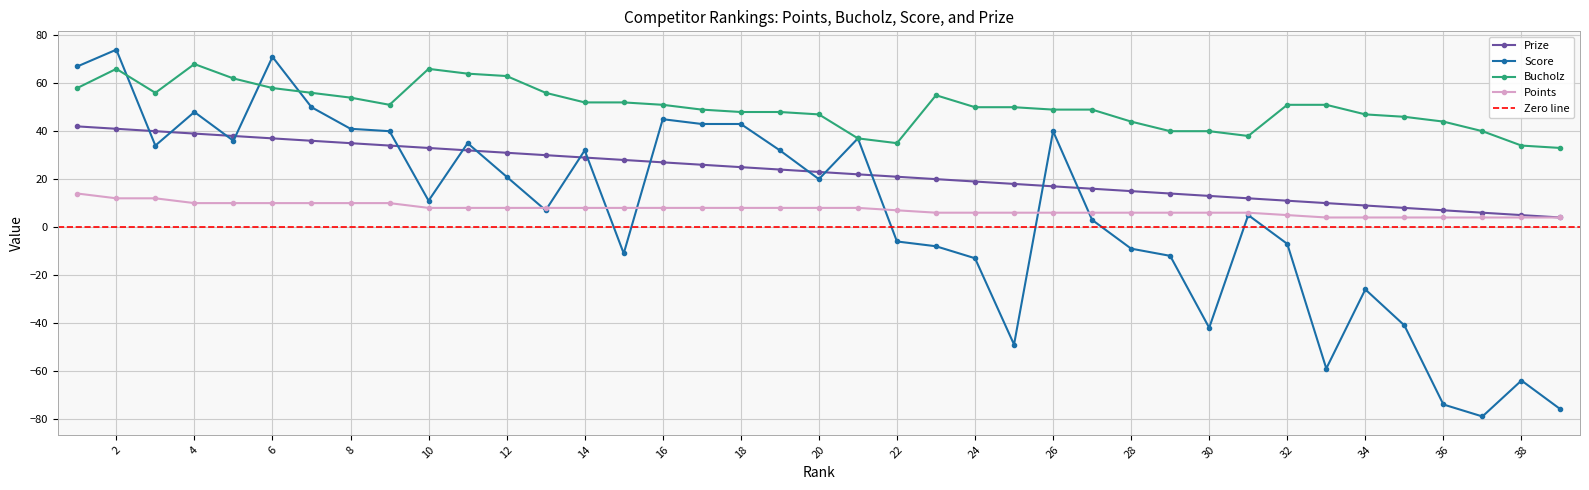

What is the maximum value for Prize?

42